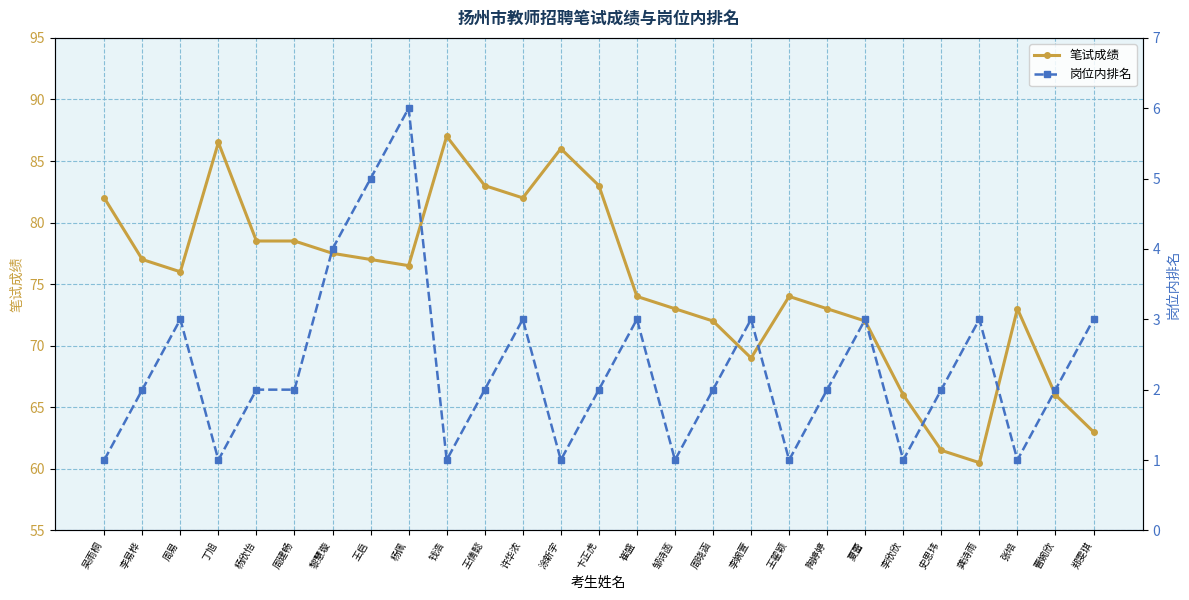

What is the value of the 笔试成绩 point at the 20th from the left?

73.0